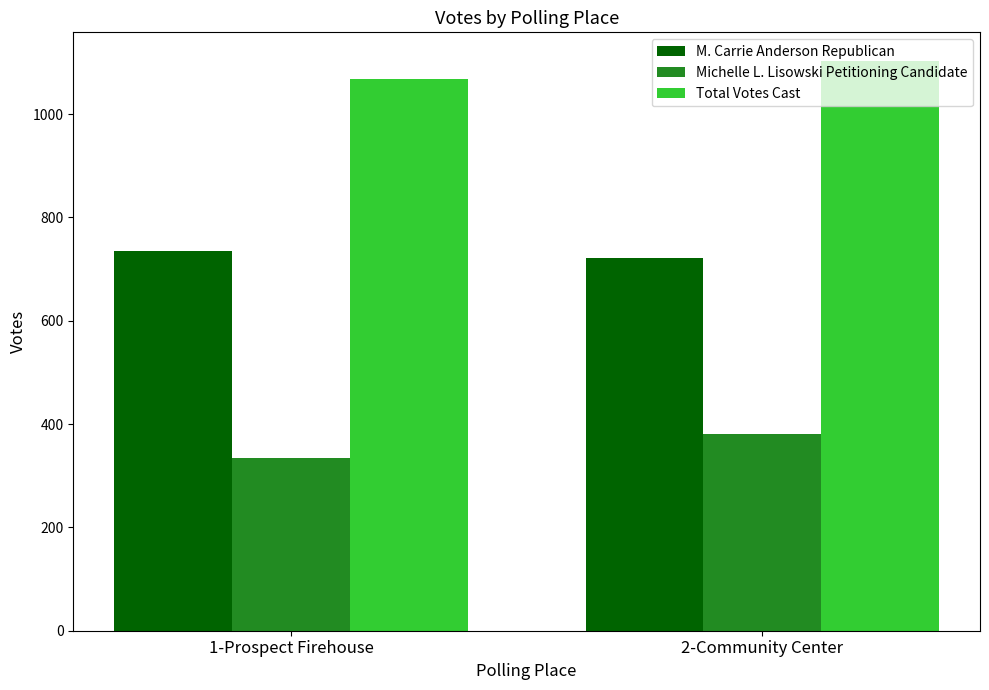

Which label corresponds to the smallest value in the chart?

1-Prospect Firehouse